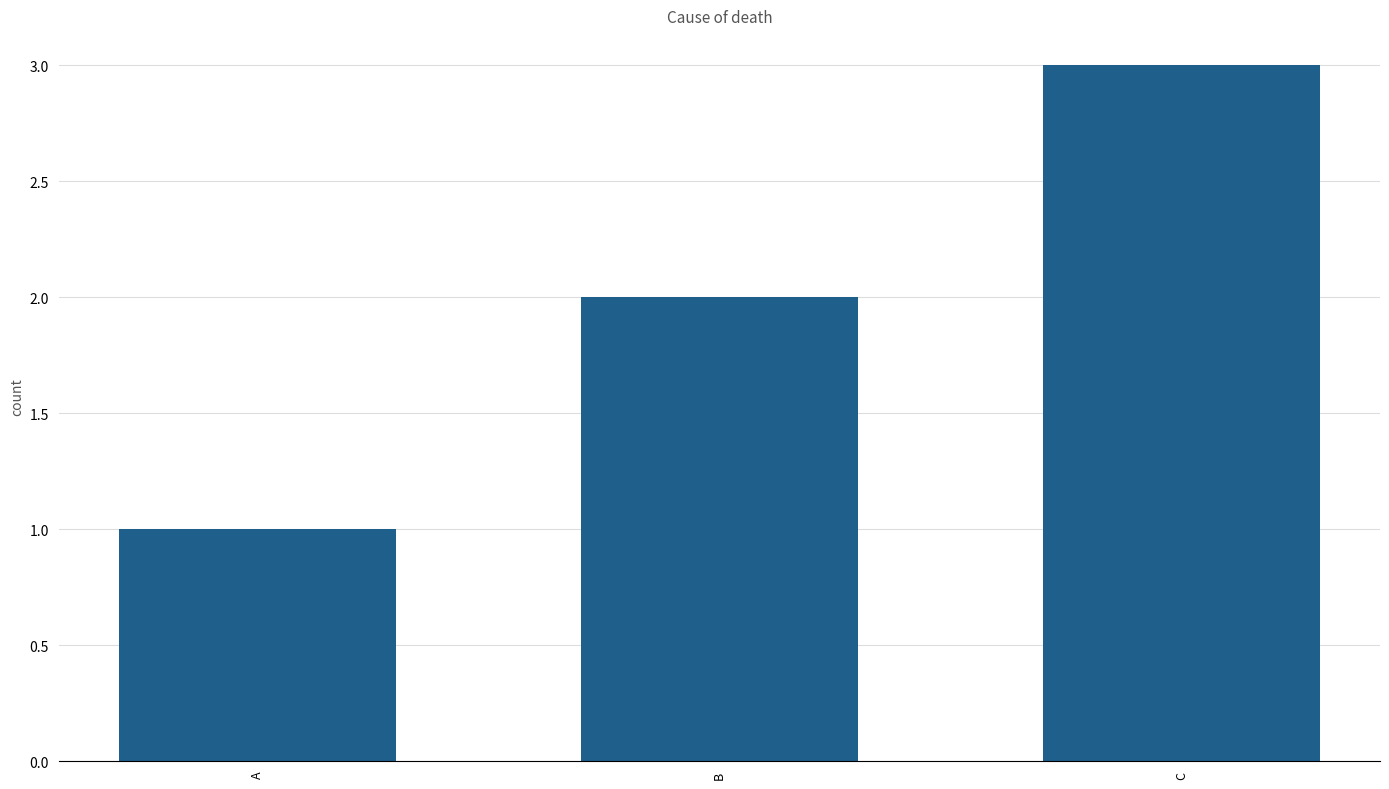

List the labels in order of value, largest first.

C, B, A